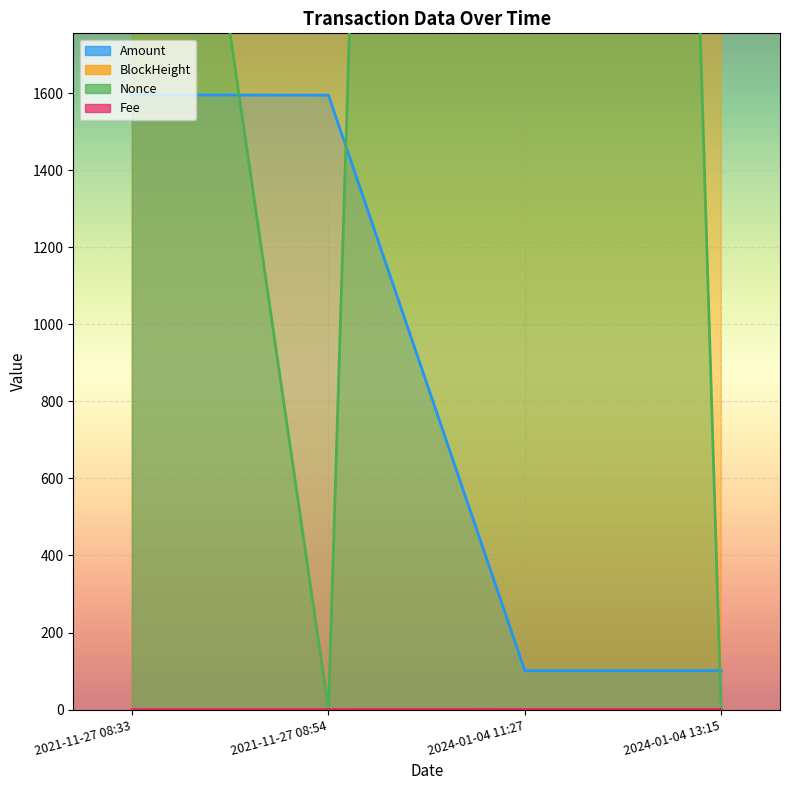

At which label is Fee closest to 0?

2021-11-27 08:33